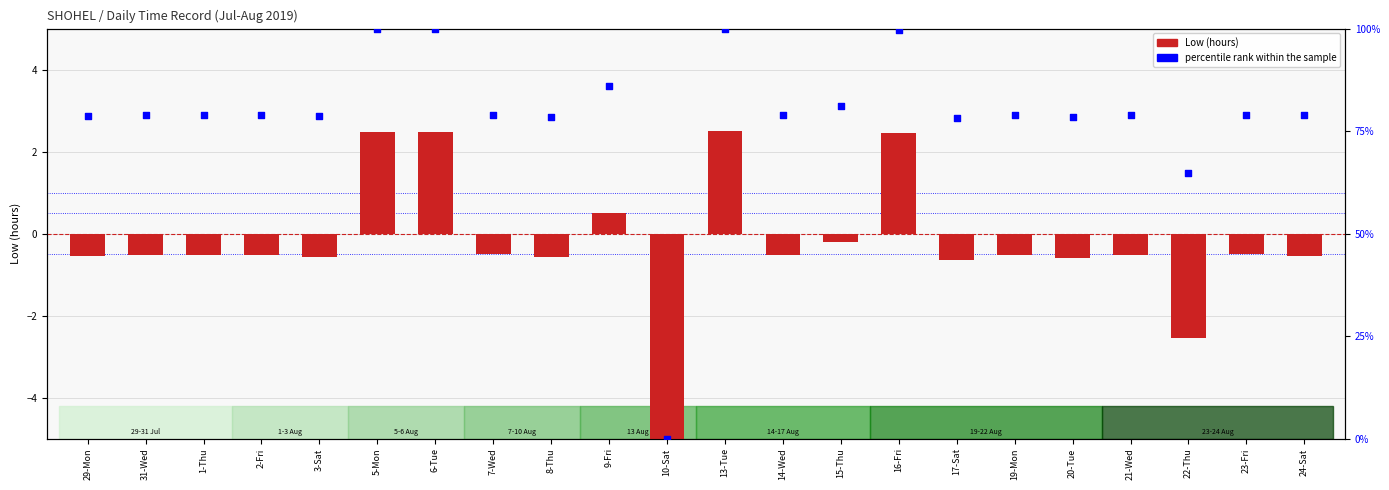

Which series has the largest total across all categories?

percentile rank within the sample